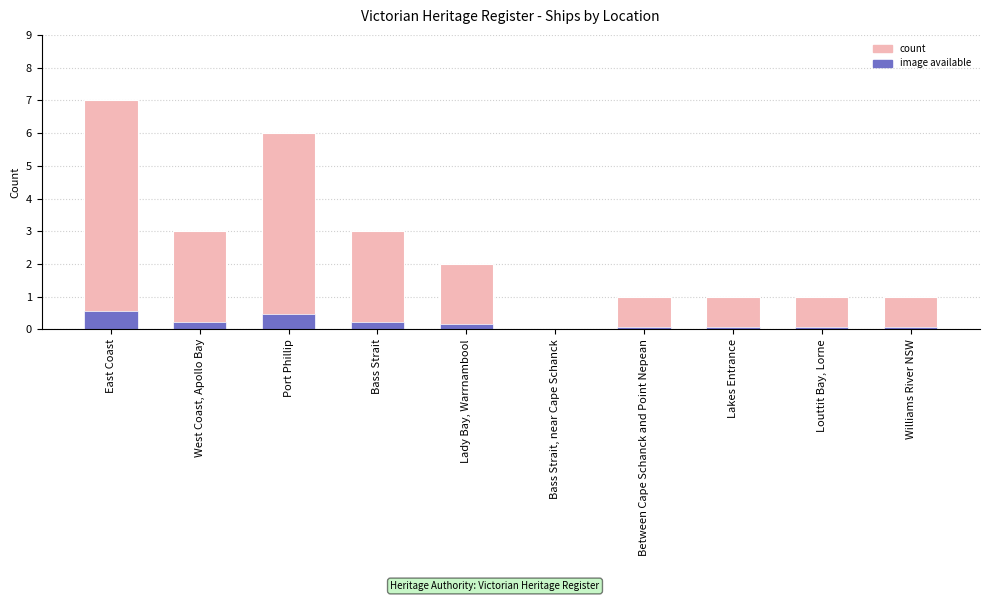

The value of Ship Count at Louttit Bay, Lorne is 0.6. True or false?

False